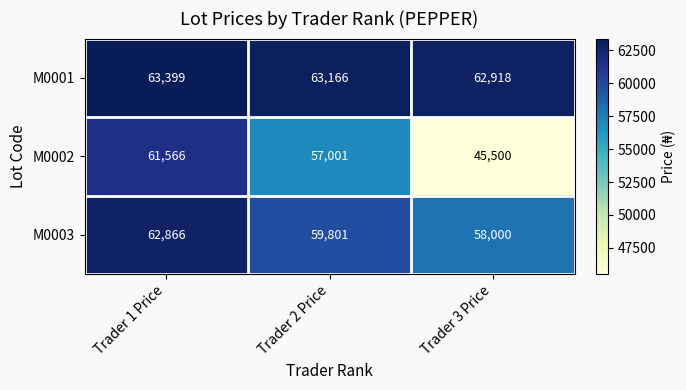

What is the difference between the second highest and minimum values in the M0003 series?

1801